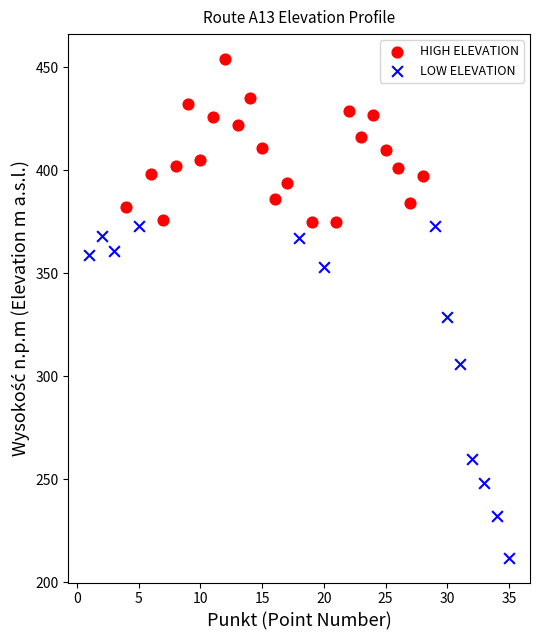

Which series reaches the maximum Y coordinate?

HIGH ELEVATION